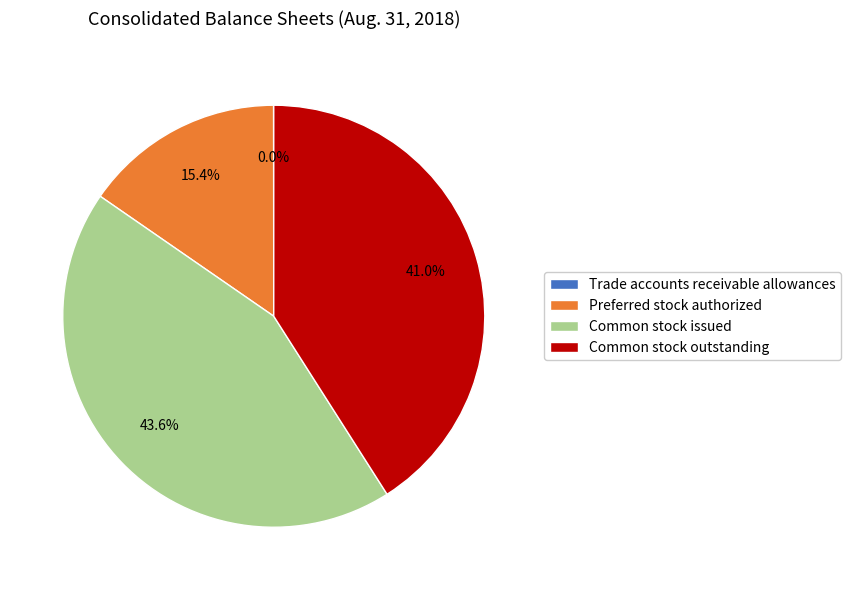

Is Preferred stock authorized the majority of the pie?

No